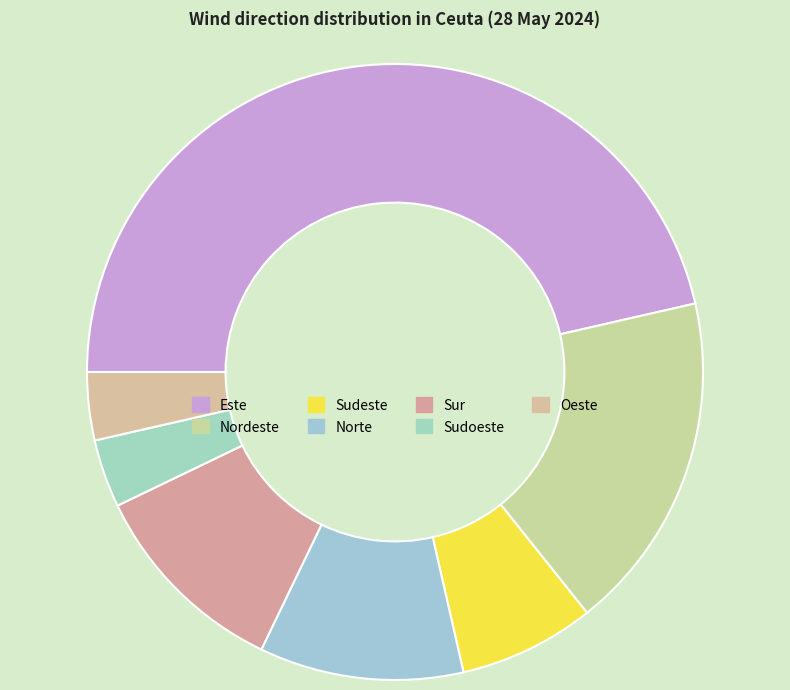

What percentage do Oeste and Sudoeste together represent?

7.1%